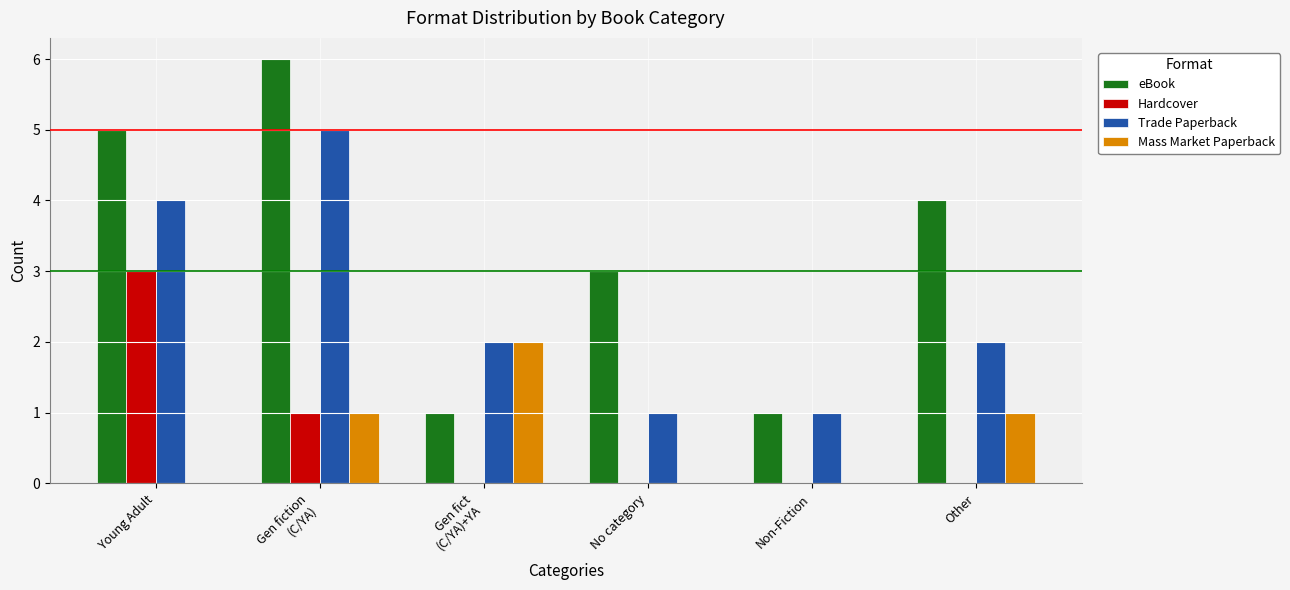

Which series has the largest total across all categories?

eBook